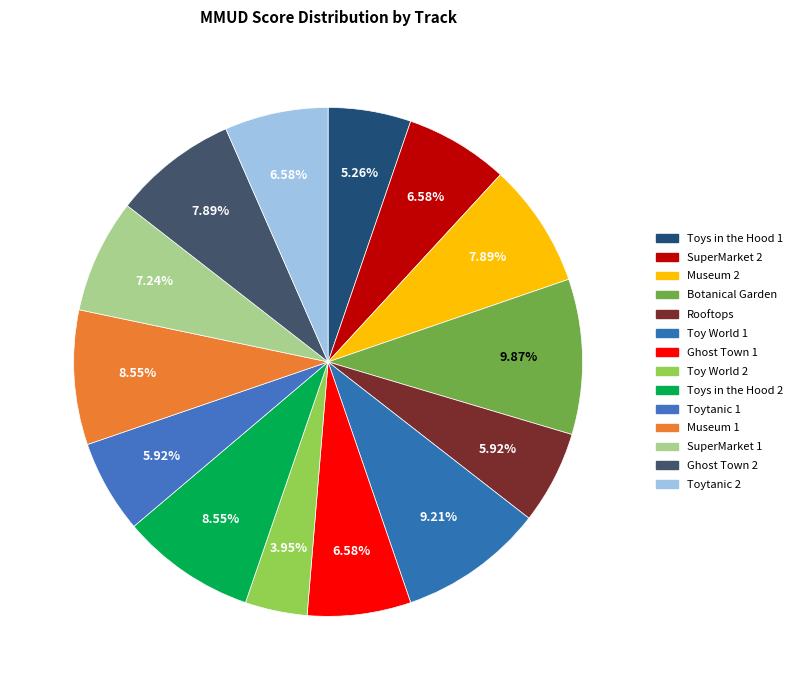

Is there any slice that represents more than half of the pie?

No